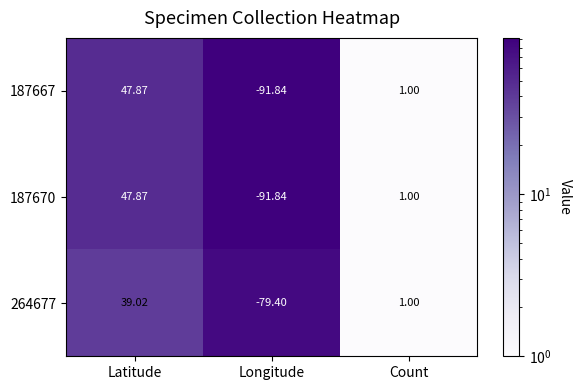

Which category has the lowest value in the 187667 series?

Longitude